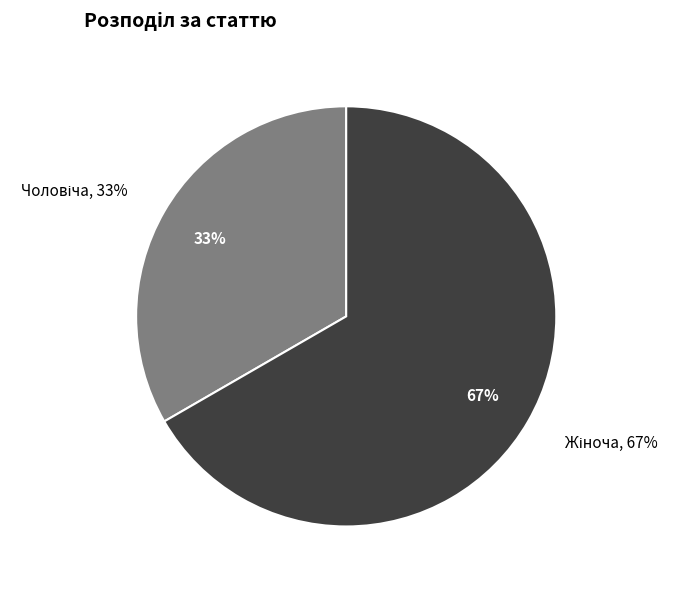

Which slice is the smallest?

Чоловіча